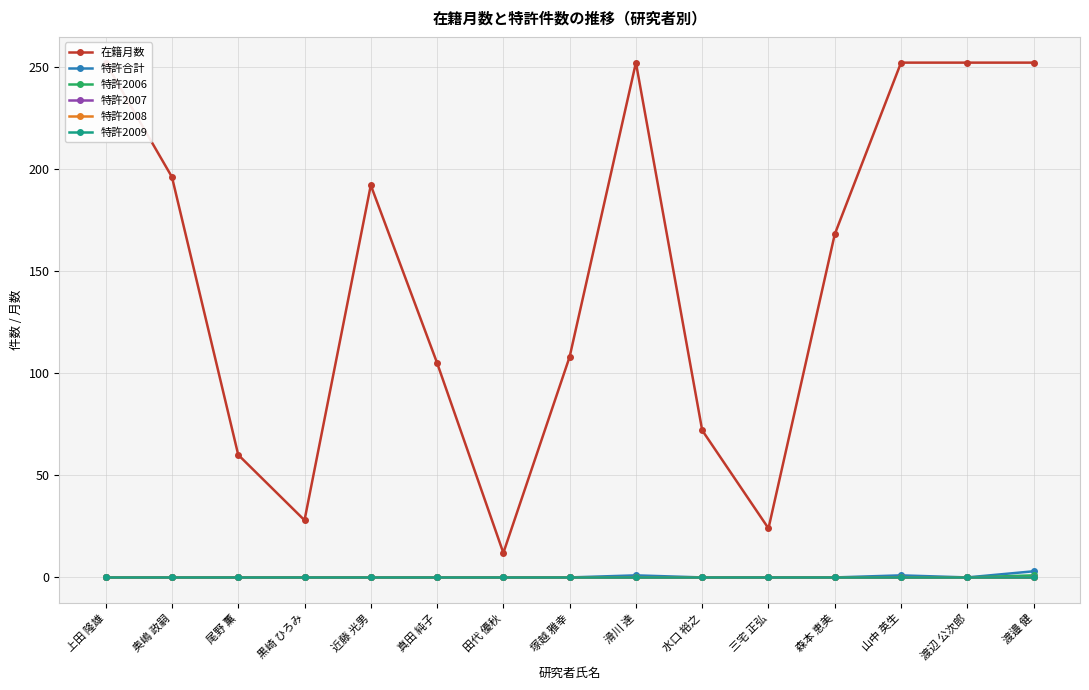

Reading right to left, what are all the values shown in this chart?

在籍月数: 252	252	252	168	24	72	252	108	12	105	192	28	60	196	252
特許合計: 3	0	1	0	0	0	1	0	0	0	0	0	0	0	0
特許2006: 1	0	0	0	0	0	0	0	0	0	0	0	0	0	0
特許2007: 0	0	0	0	0	0	0	0	0	0	0	0	0	0	0
特許2008: 0	0	0	0	0	0	0	0	0	0	0	0	0	0	0
特許2009: 0	0	0	0	0	0	0	0	0	0	0	0	0	0	0